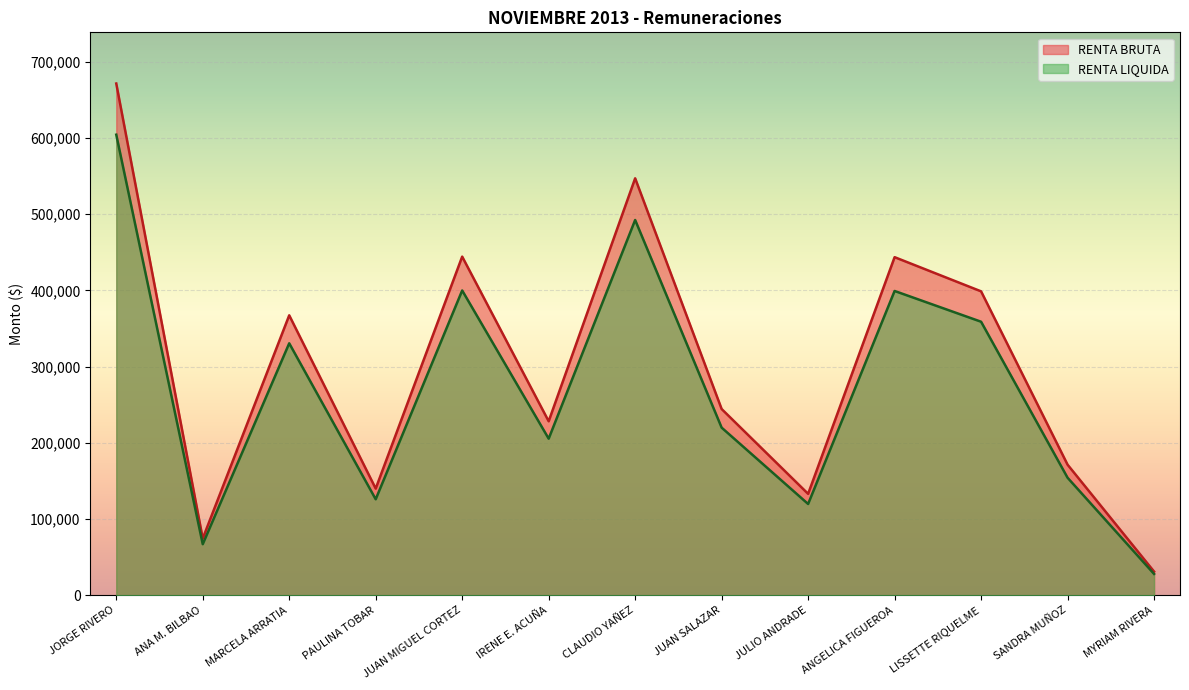

How many interior local peaks does the RENTA BRUTA series have?

4